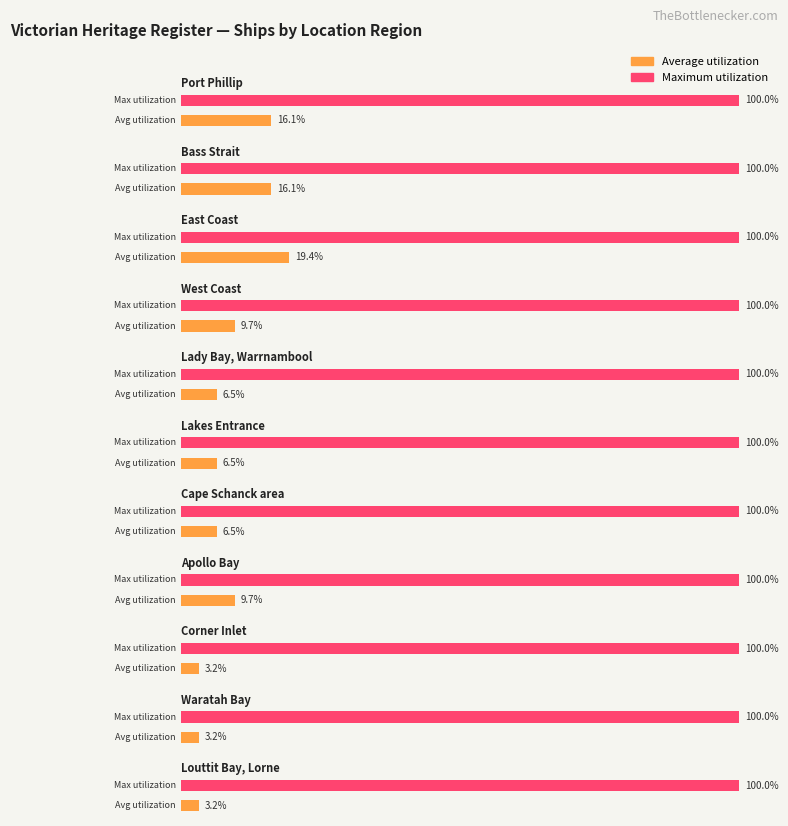

How many groups of bars are there?

11